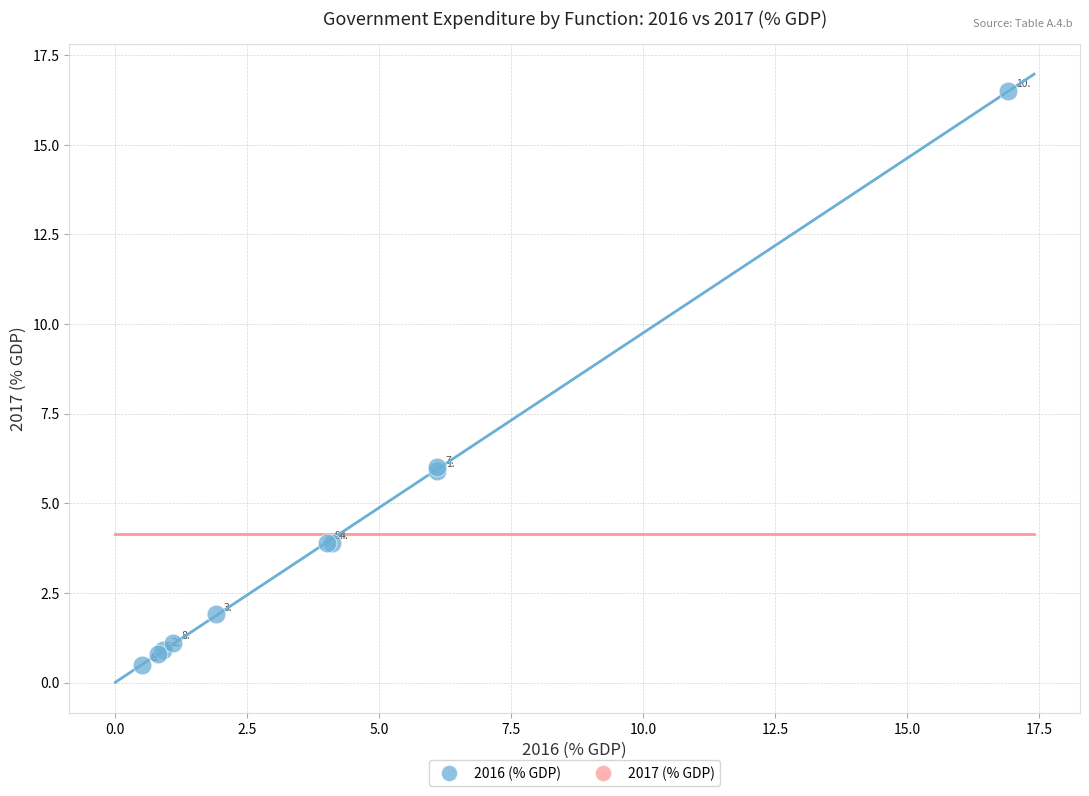

What Y value in the scatter plot is closest to 8?

6.0